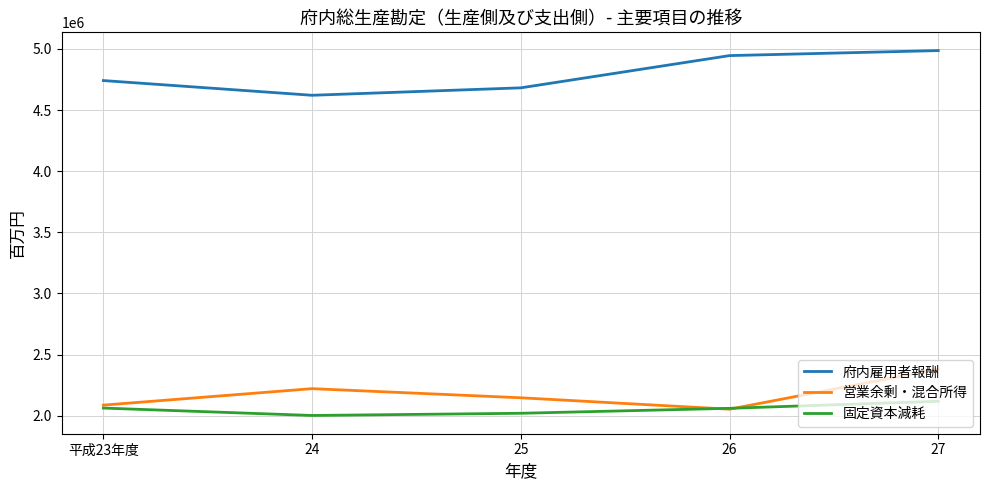

What is the smallest value displayed?

2001790